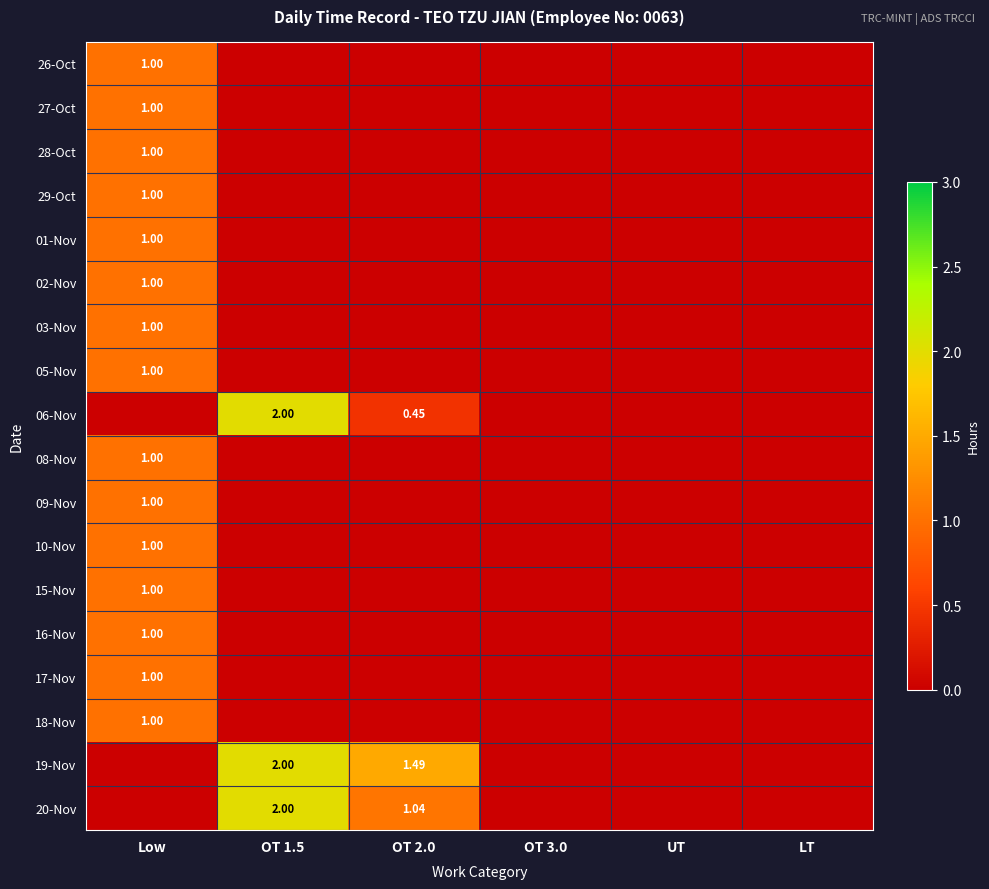

At which category is the sum across all series the highest?

Low